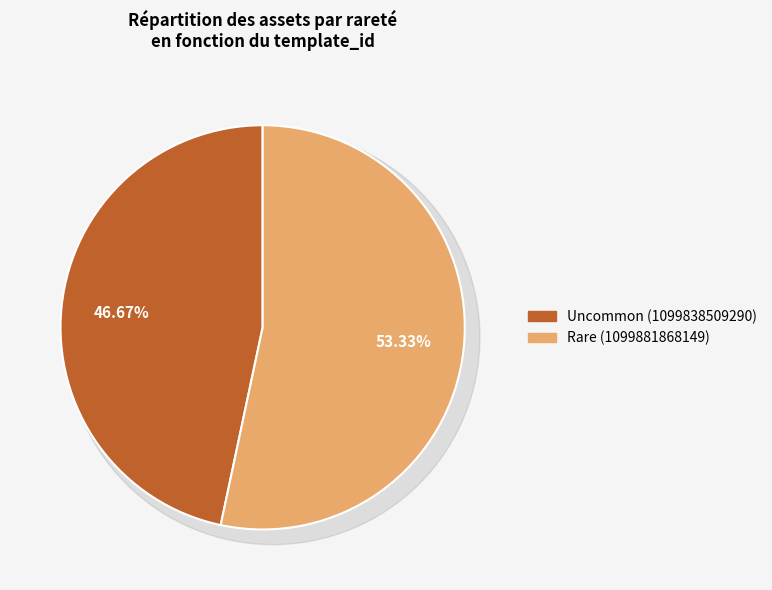

True or false: Uncommon (1099838509290) accounts for 47% of the total.

True